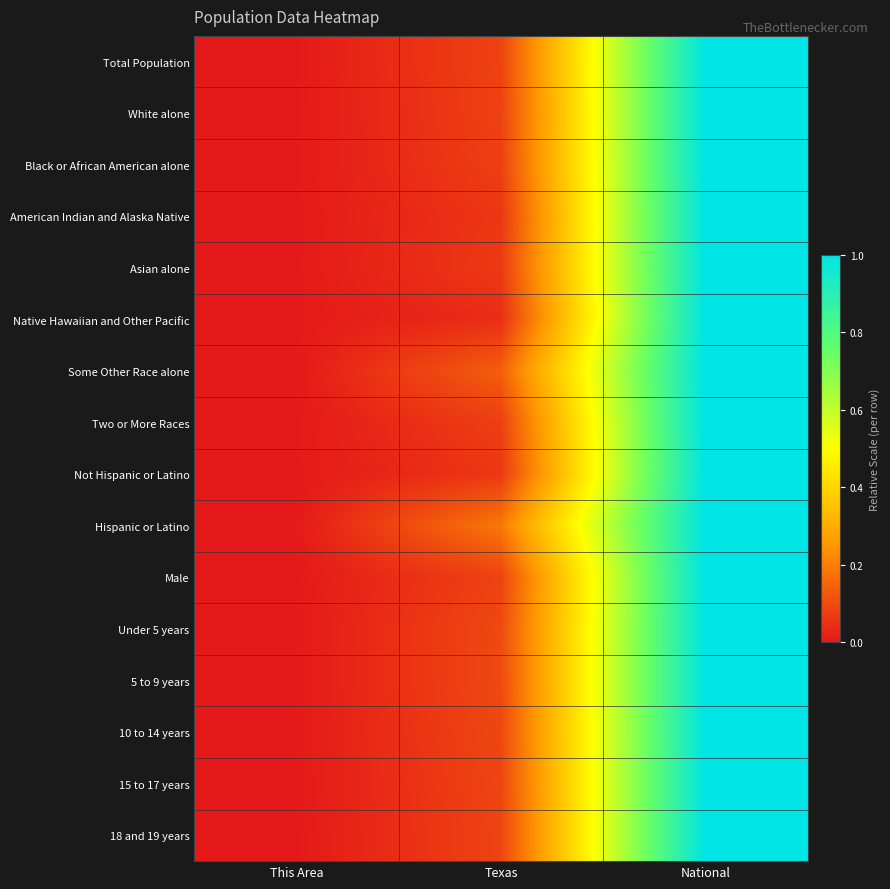

Reading right to left, extract all data points from this chart.

Total Population: National=1.0	Texas=0.1	This Area=0.0
White alone: National=1.0	Texas=0.1	This Area=0.0
Black or African American alone: National=1.0	Texas=0.1	This Area=0.0
American Indian and Alaska Native: National=1.0	Texas=0.1	This Area=0.0
Asian alone: National=1.0	Texas=0.1	This Area=0.0
Native Hawaiian and Other Pacific: National=1.0	Texas=0.0	This Area=0.0
Some Other Race alone: National=1.0	Texas=0.1	This Area=0.0
Two or More Races: National=1.0	Texas=0.1	This Area=0.0
Not Hispanic or Latino: National=1.0	Texas=0.1	This Area=0.0
Hispanic or Latino: National=1.0	Texas=0.2	This Area=0.0
Male: National=1.0	Texas=0.1	This Area=0.0
Under 5 years: National=1.0	Texas=0.1	This Area=0.0
5 to 9 years: National=1.0	Texas=0.1	This Area=0.0
10 to 14 years: National=1.0	Texas=0.1	This Area=0.0
15 to 17 years: National=1.0	Texas=0.1	This Area=0.0
18 and 19 years: National=1.0	Texas=0.1	This Area=0.0